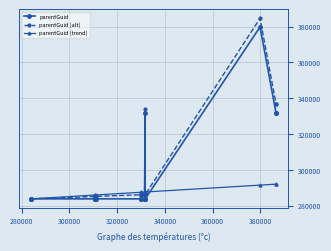

What is the lowest value of the parentGuid series?

283829.0